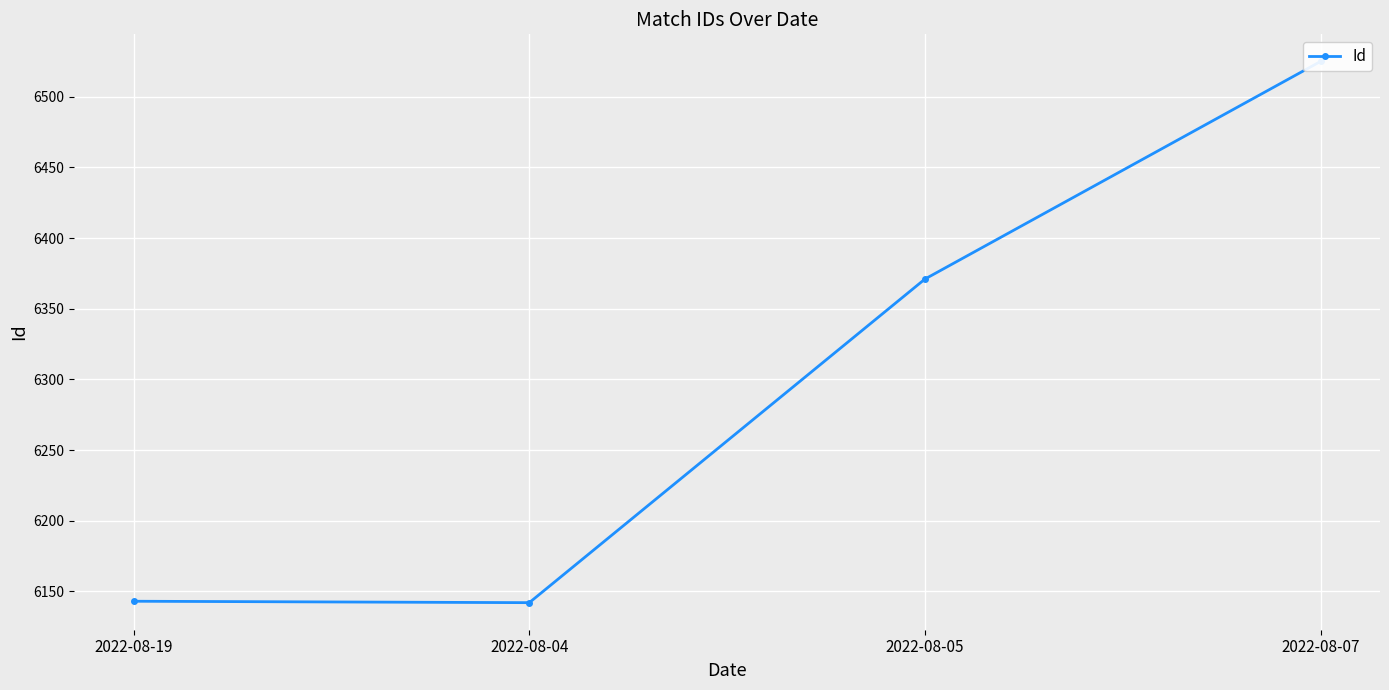

Reading left to right, list all the values displayed in this chart.

2022-08-19=6143	2022-08-04=6142	2022-08-05=6371	2022-08-07=6525